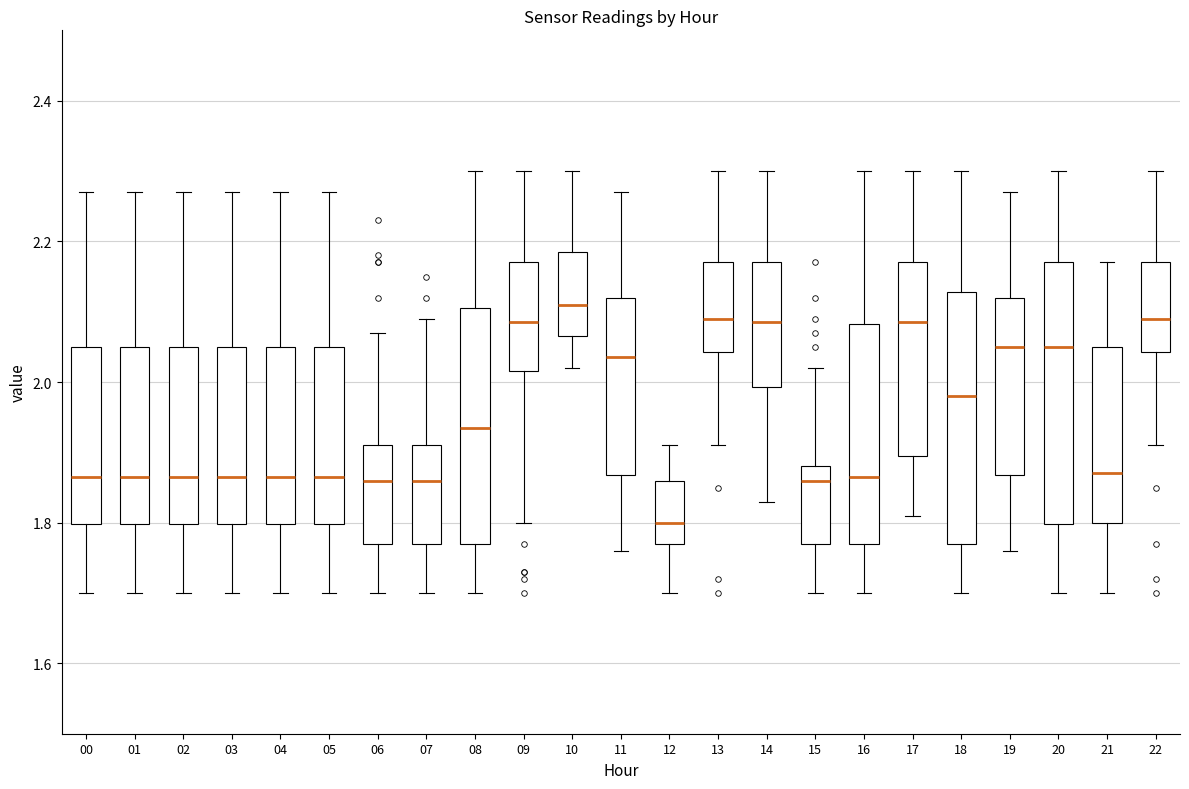

Which box's median line is the highest?

10